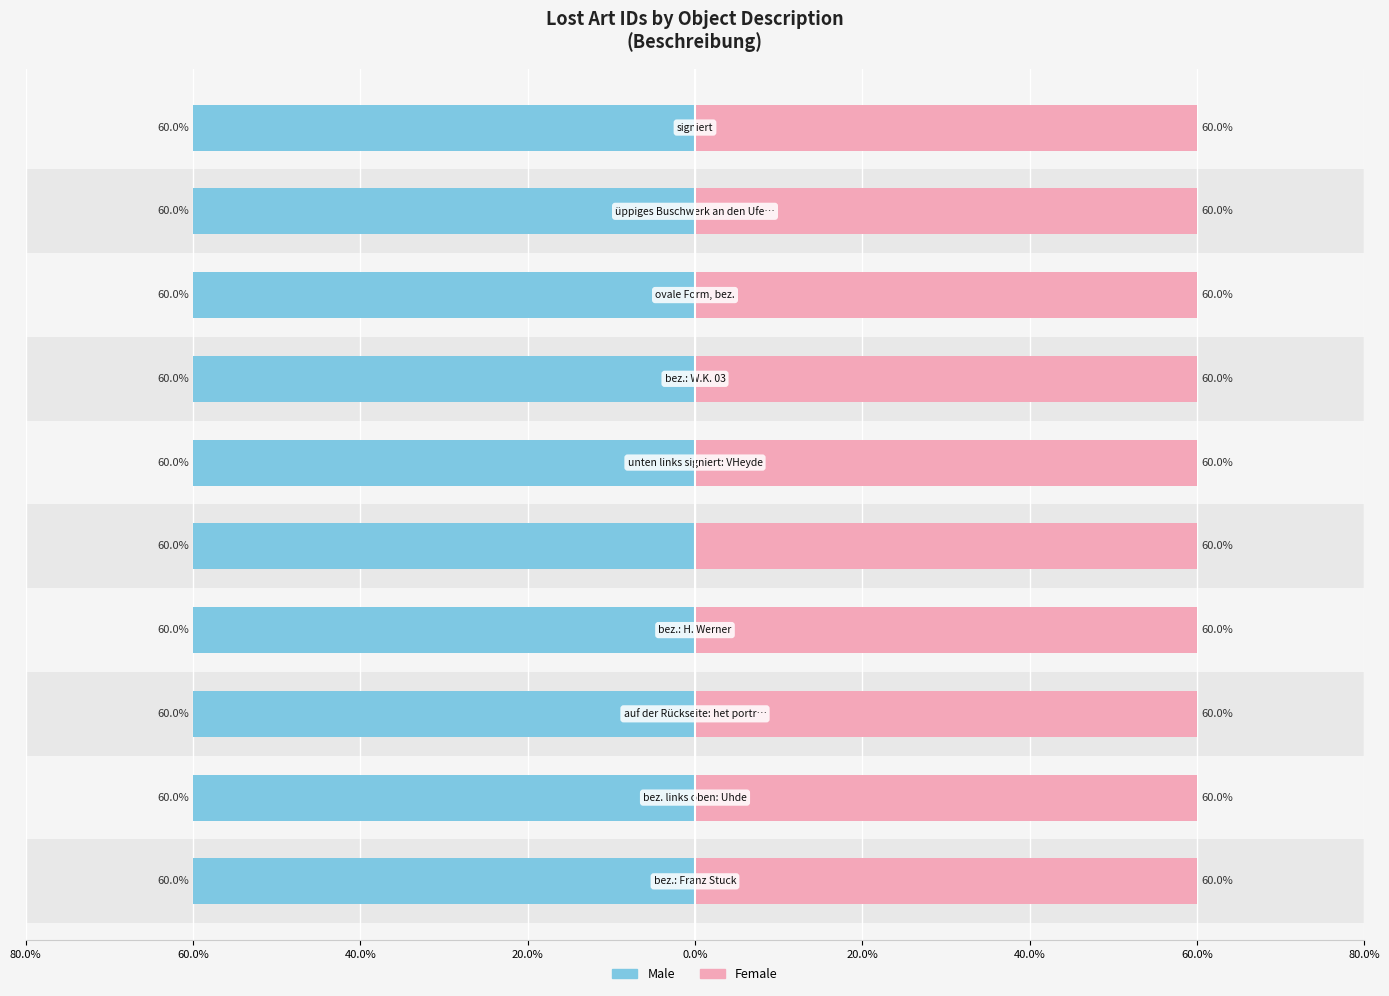

At 60.0%, list the series in order from largest to smallest.

Male, Female